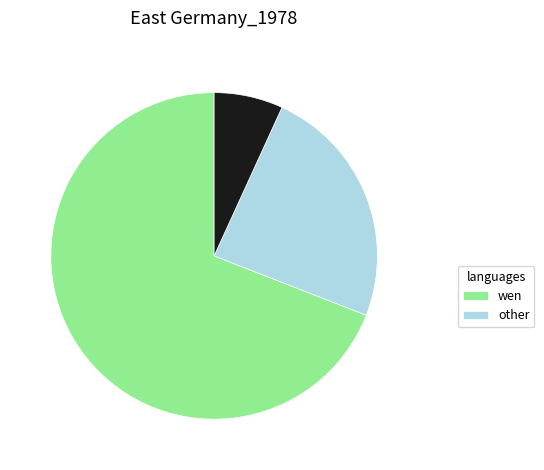

Is there any slice that represents more than half of the pie?

Yes